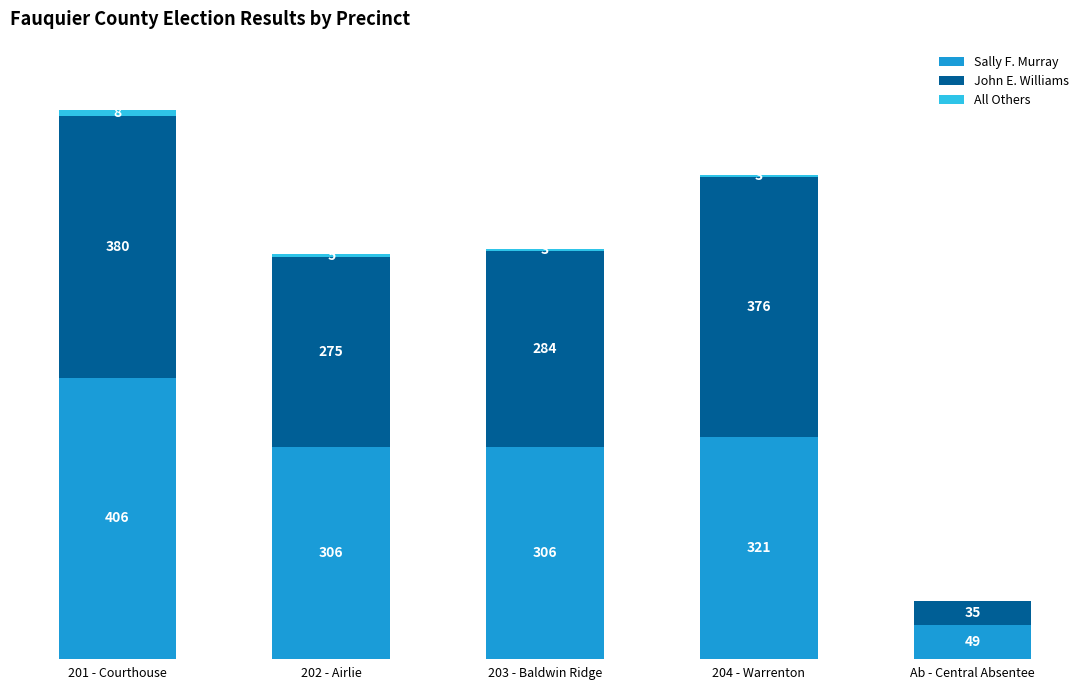

At which category is the sum across all series the highest?

201 - Courthouse